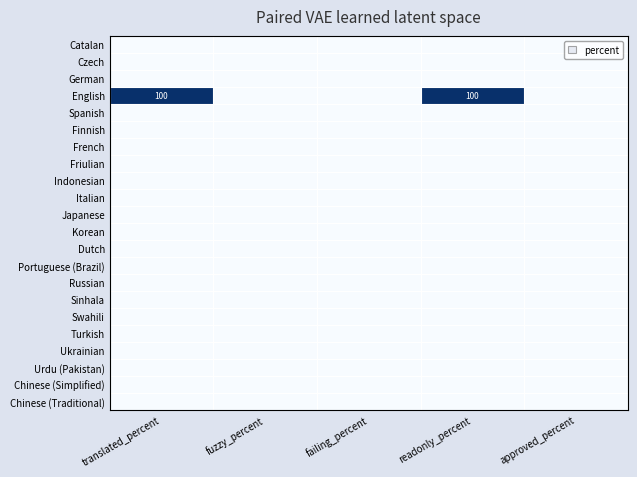

Is it true that Chinese (Simplified) equals 0 at translated_percent?

True